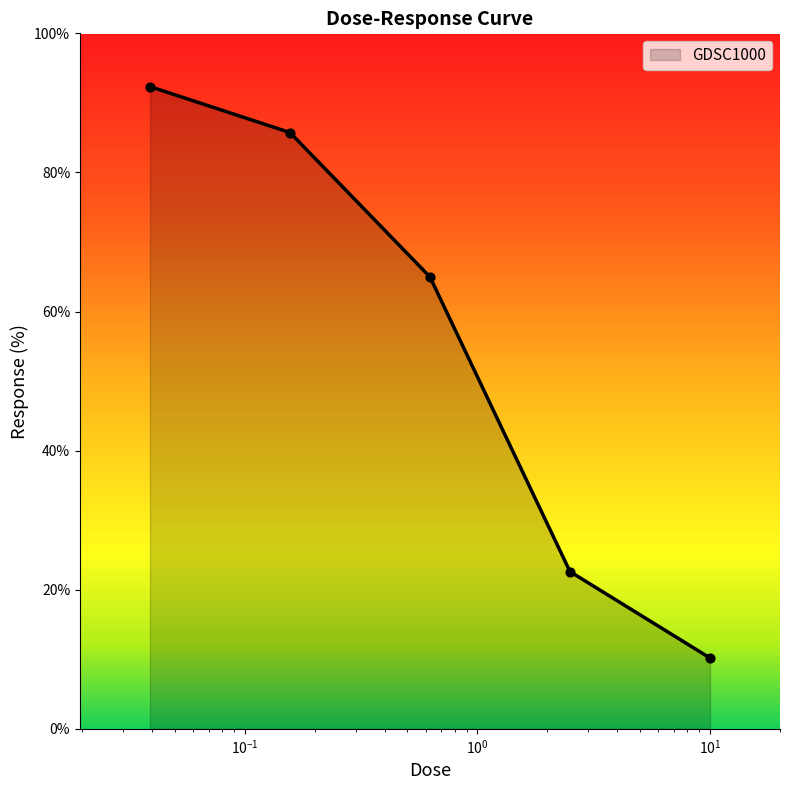

What is the change in value from 0.0390625 to 0.625?

-27.4